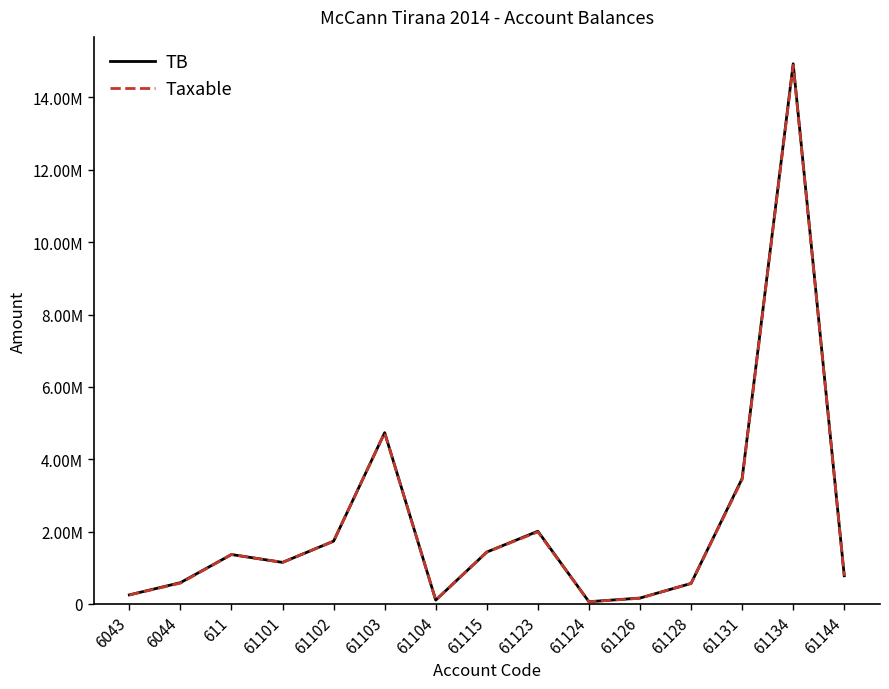

True or false: TB has more than 0 points higher than both neighbors.

True